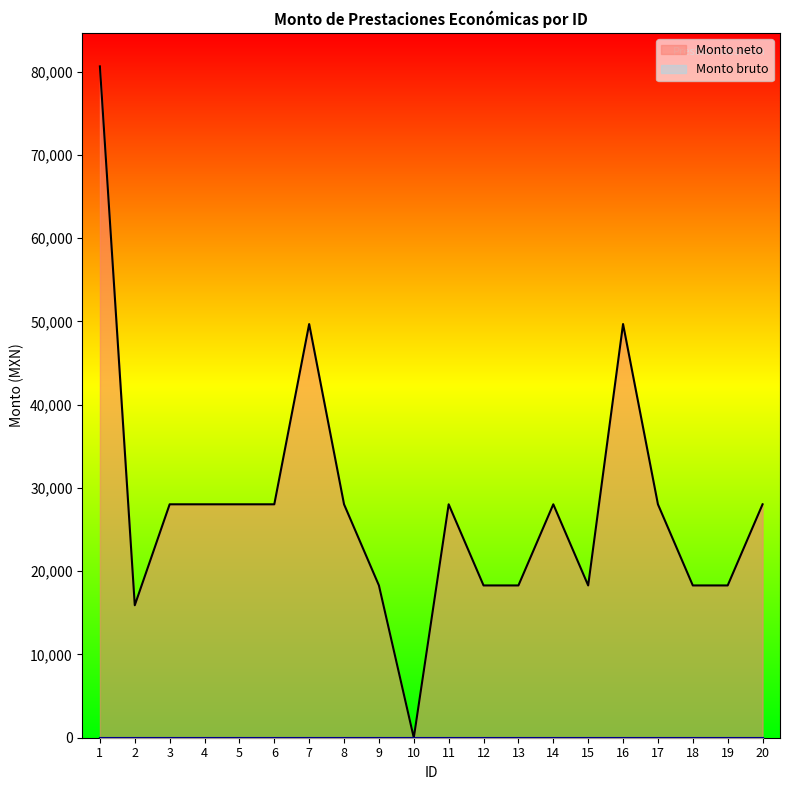

What is the sum of the values at 4 and 12?

46318